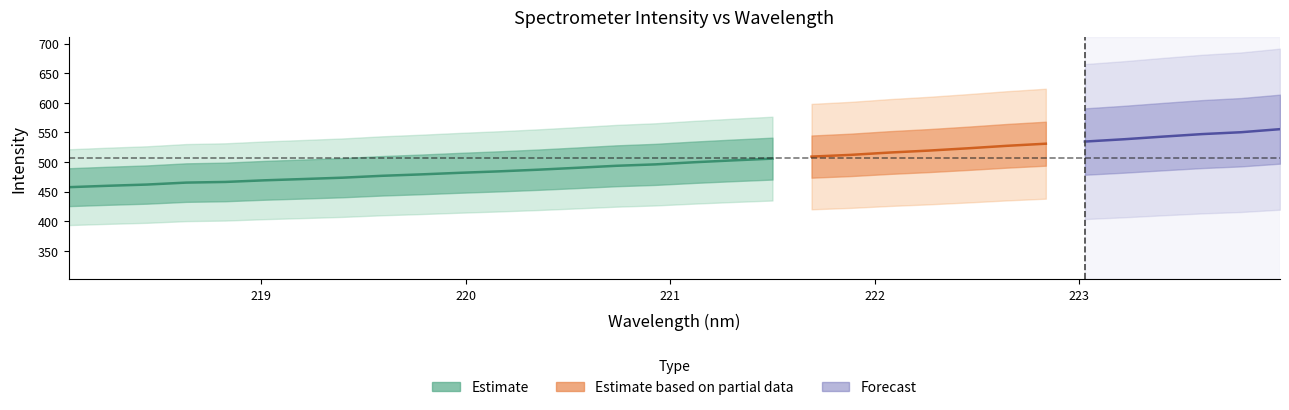

How many data points does each series have?

32